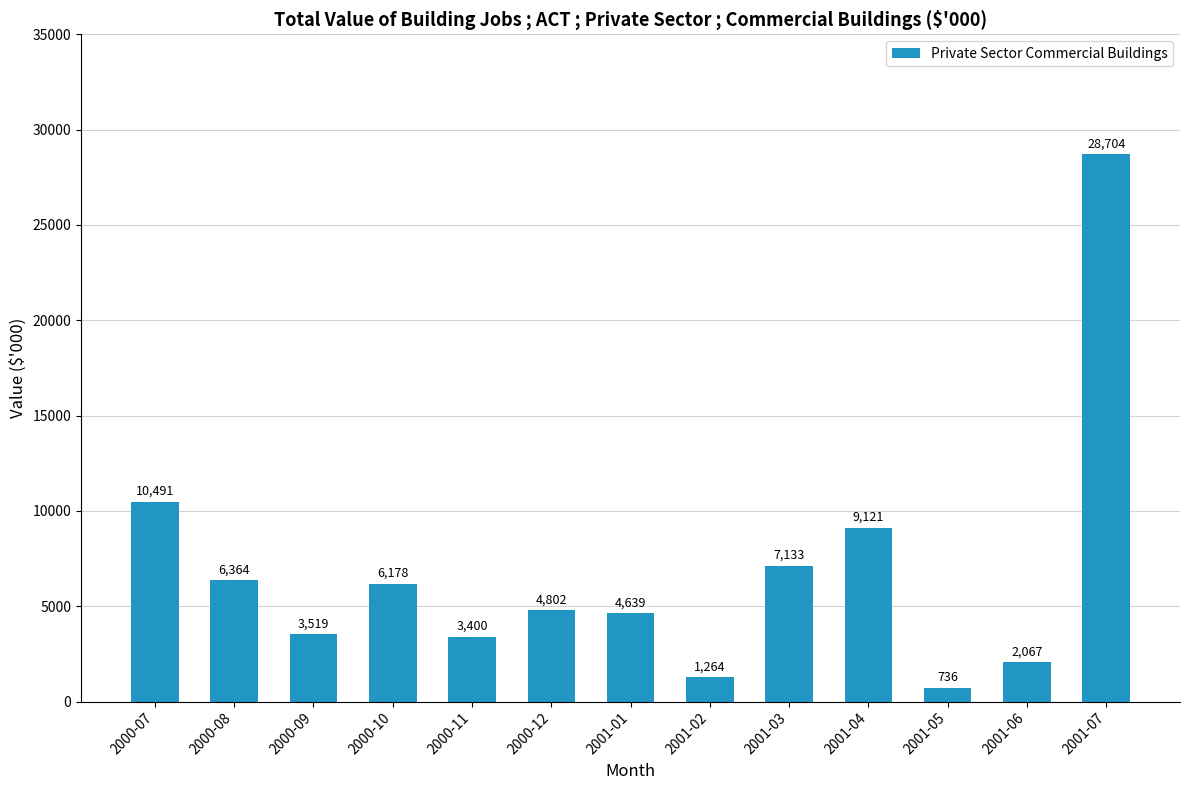

Count the number of data series in this chart.

1